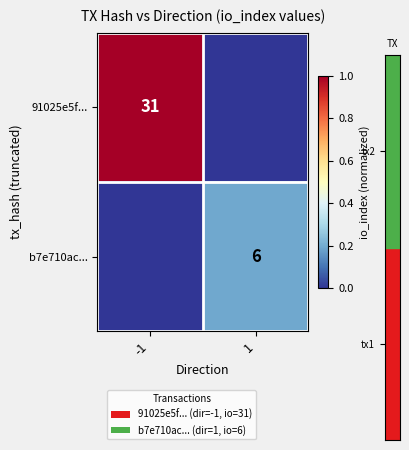

True or false: b7e710ac... has a value of 6 at 1.

True